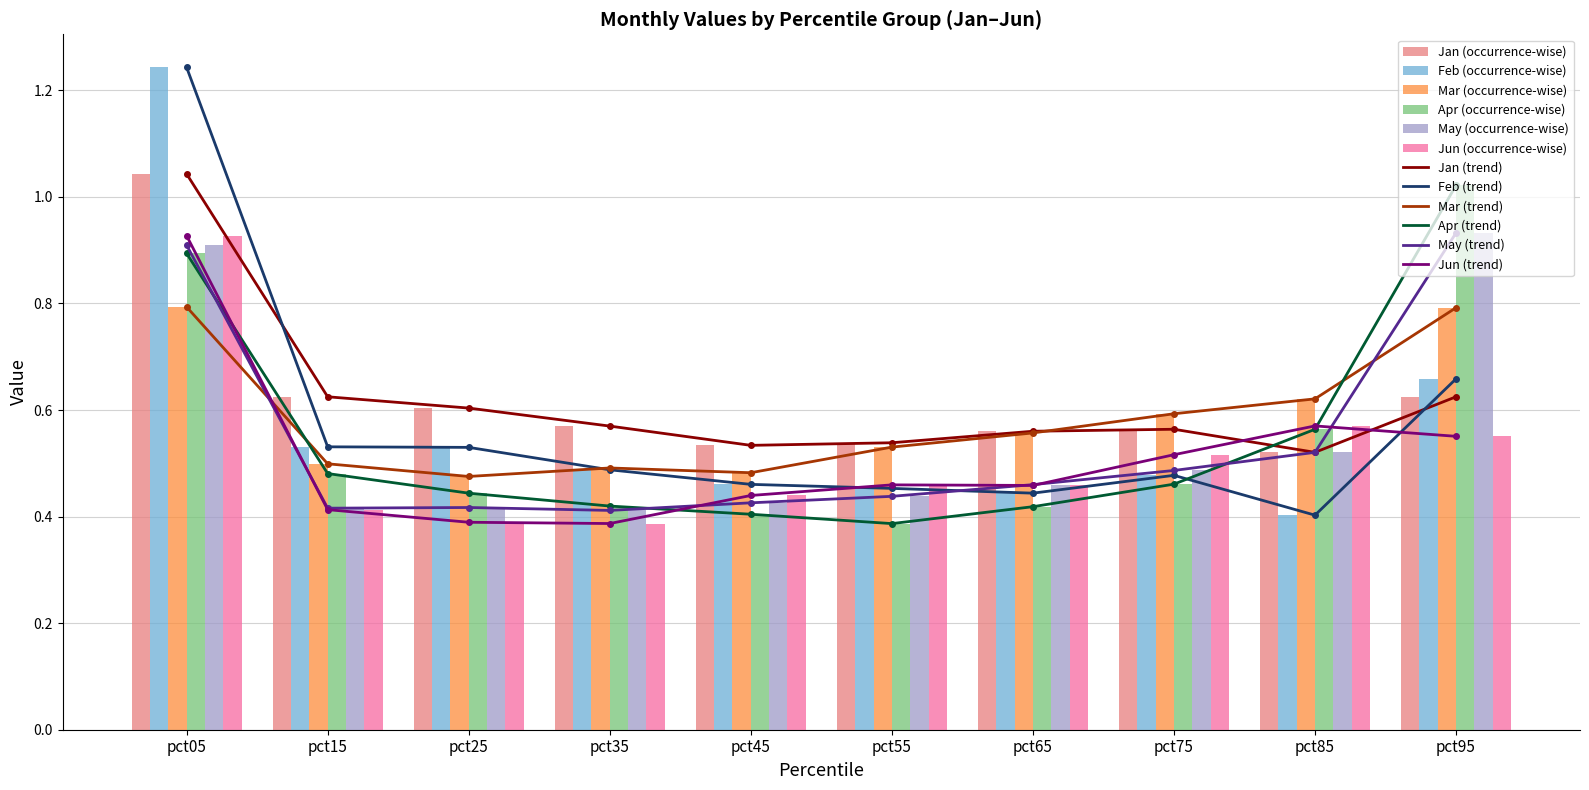

At which category is the sum across all series the highest?

pct05